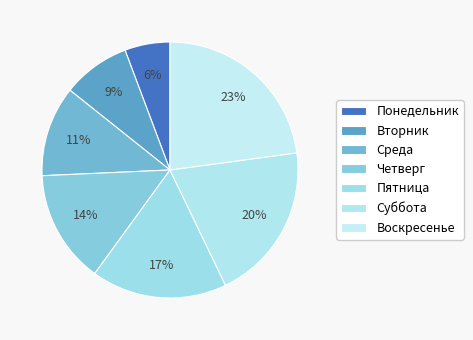

How many segments does this pie chart have?

7